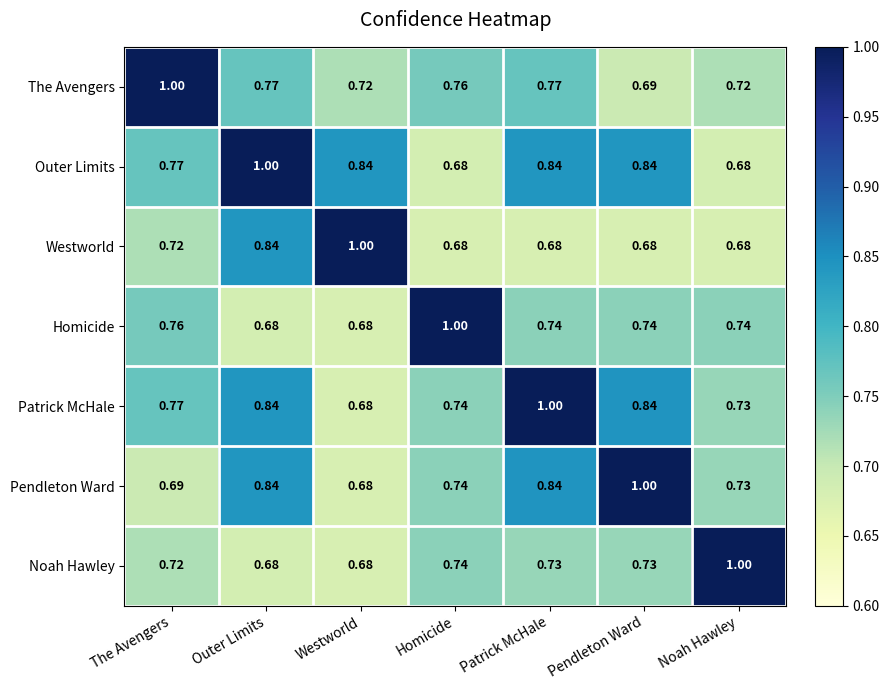

At which label does The Avengers reach its minimum?

Pendleton Ward